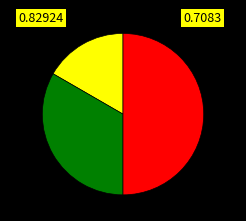

To the nearest percent, what is the average slice percentage?

33%